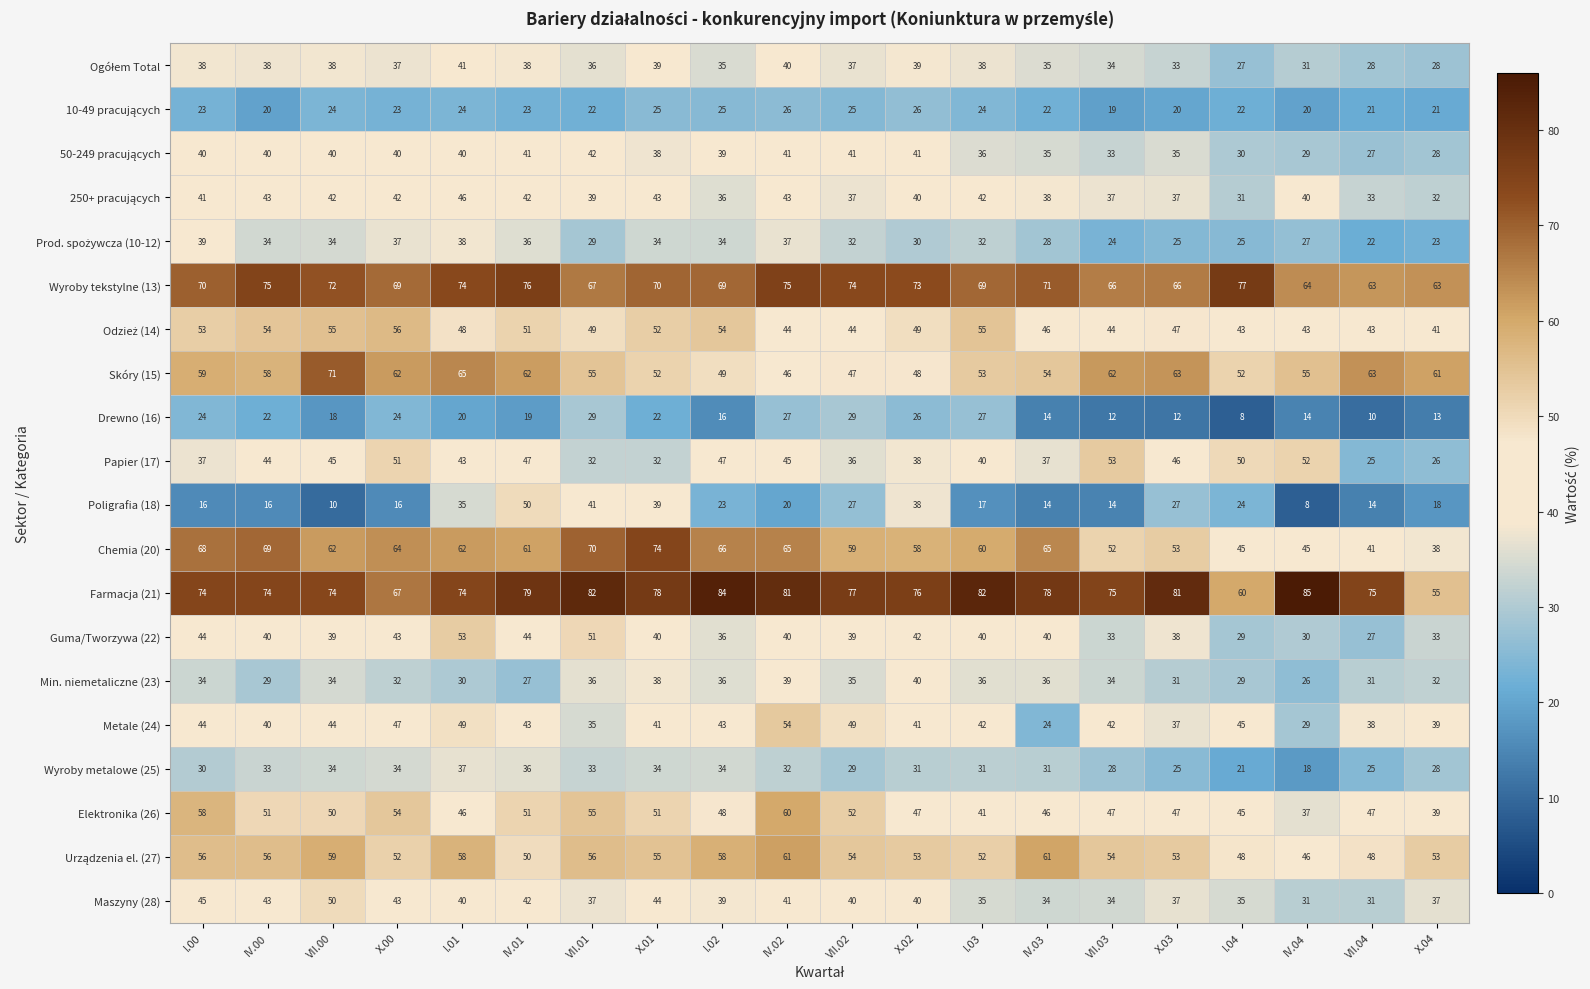

What is the sum of all Farmacja (21) values?

1511